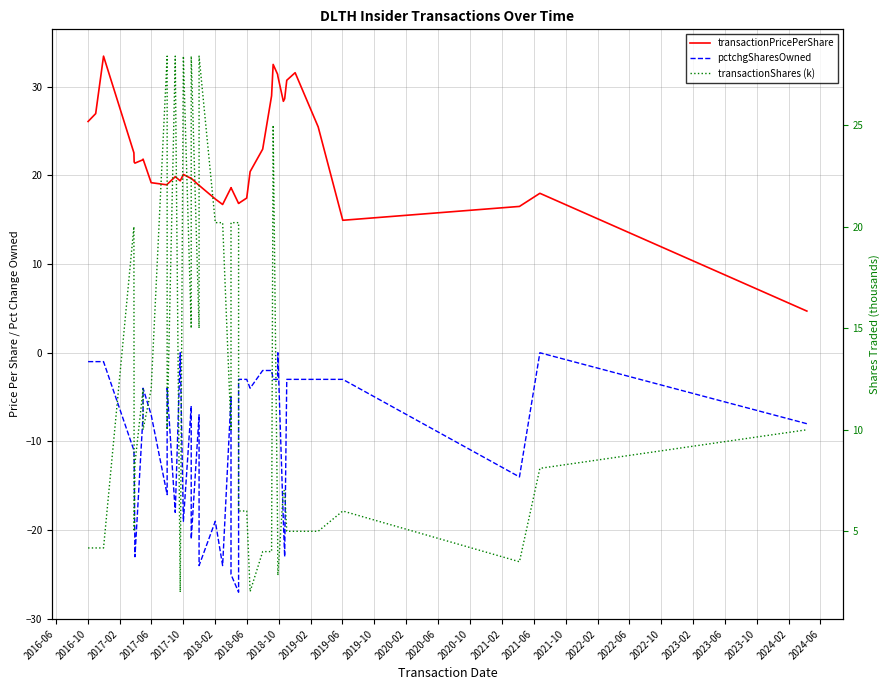

True or false: transactionPricePerShare and pctchgSharesOwned intersect in this chart.

False